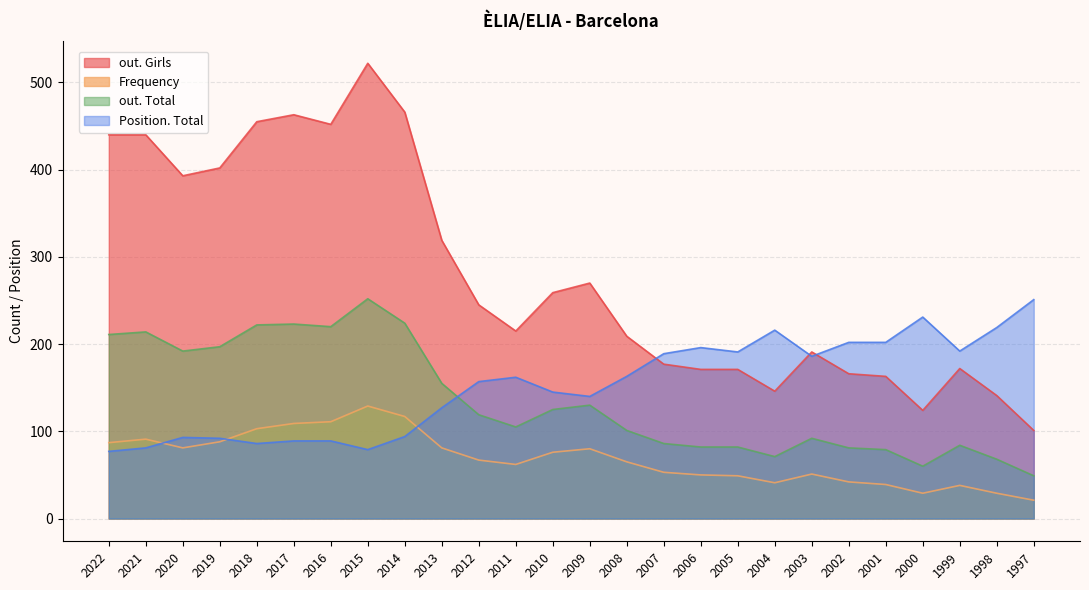

At which category is the sum across all series the highest?

2015